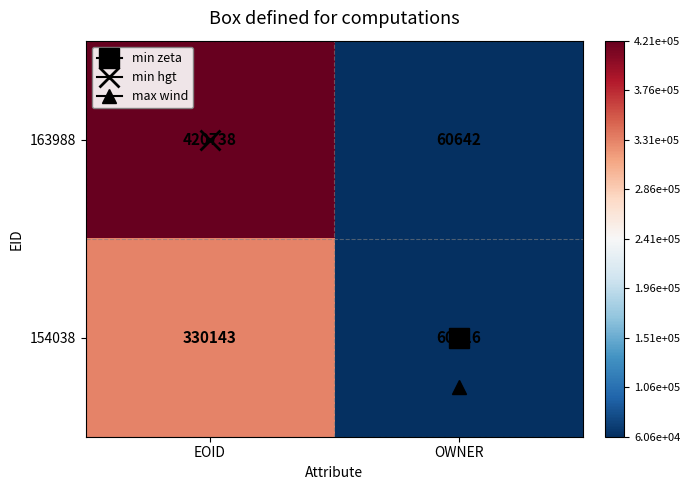

Which series has the largest range (max minus min)?

163988